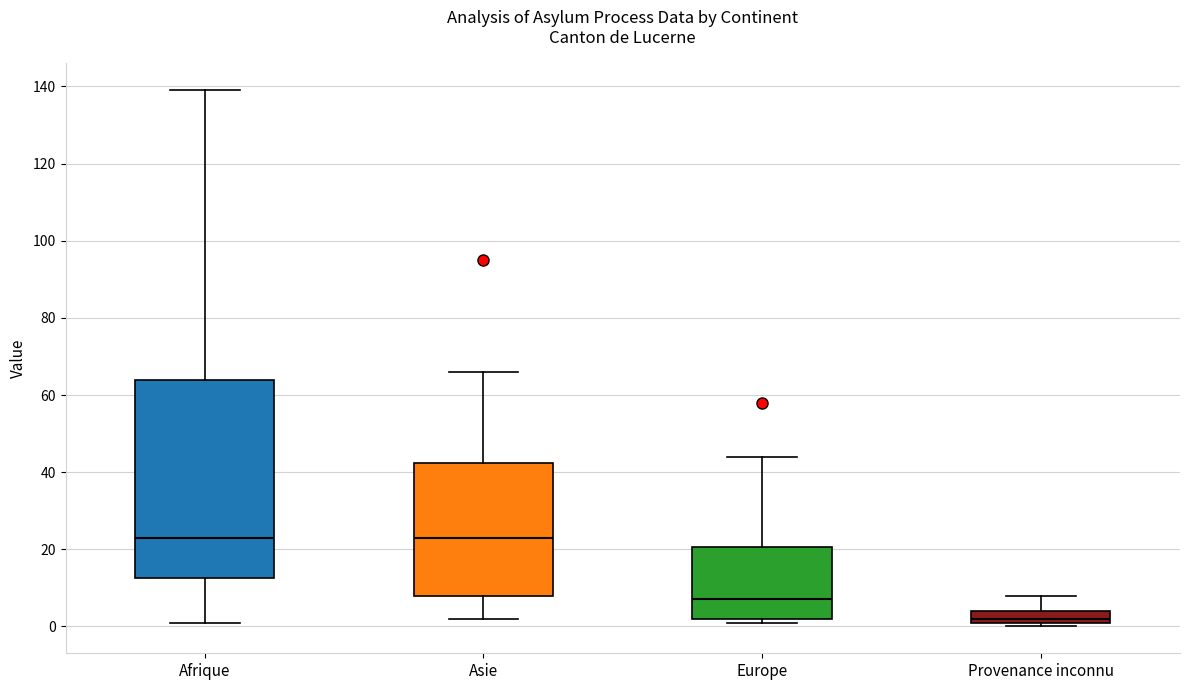

Reading left to right, read every box against the y-axis: the position of its median line, the range the box covers, and the ends of its whiskers. The values are not printed on the chart, so give them approximately, as read against the axis.

Afrique: median 24, box 12 to 64, whiskers 2 to 140
Asie: median 24, box 8 to 42, whiskers 2 to 66
Europe: median 8, box 2 to 20, whiskers 2 (just below the box's lower edge) to 44
Provenance inconnu: median 2 (just above the box's lower edge), box 2 to 4, whiskers 0 to 8